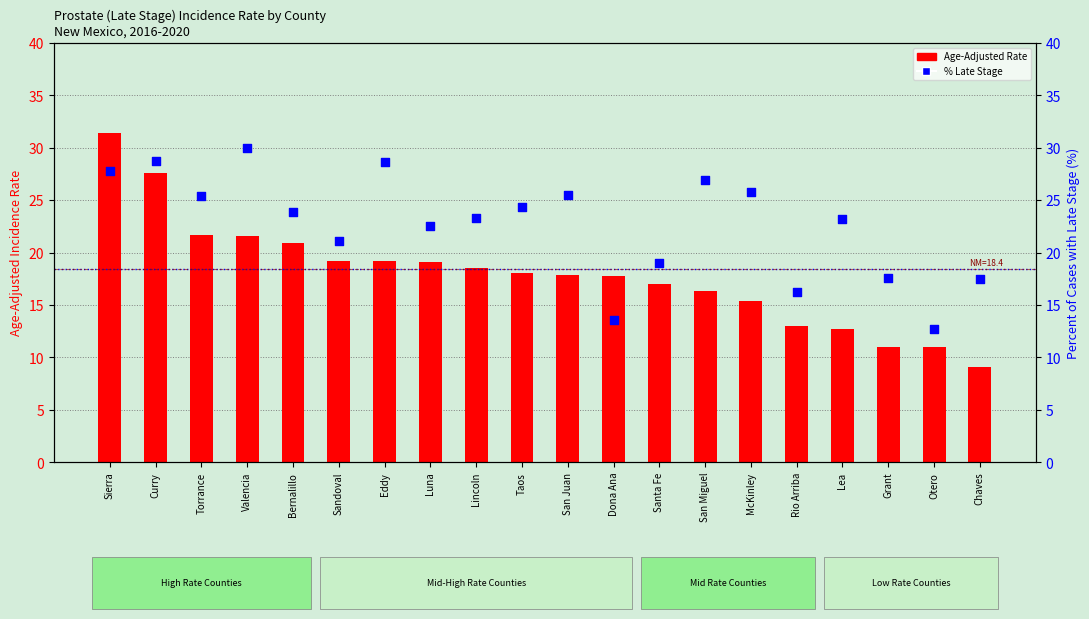

At how many categories does at least one series exceed 14?

19